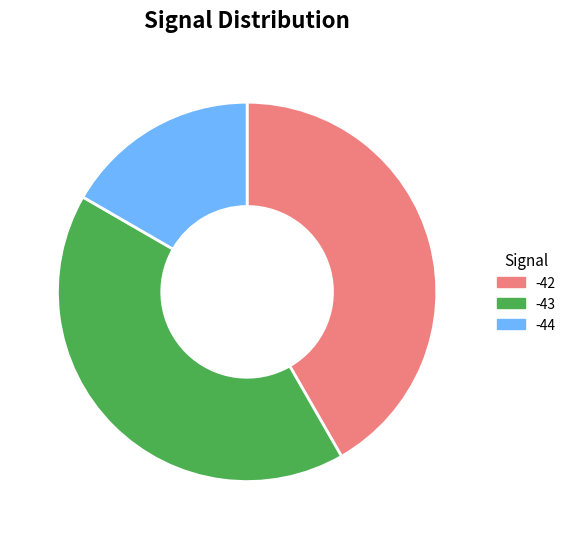

The -42 slice represents 42% of the pie. True or false?

True